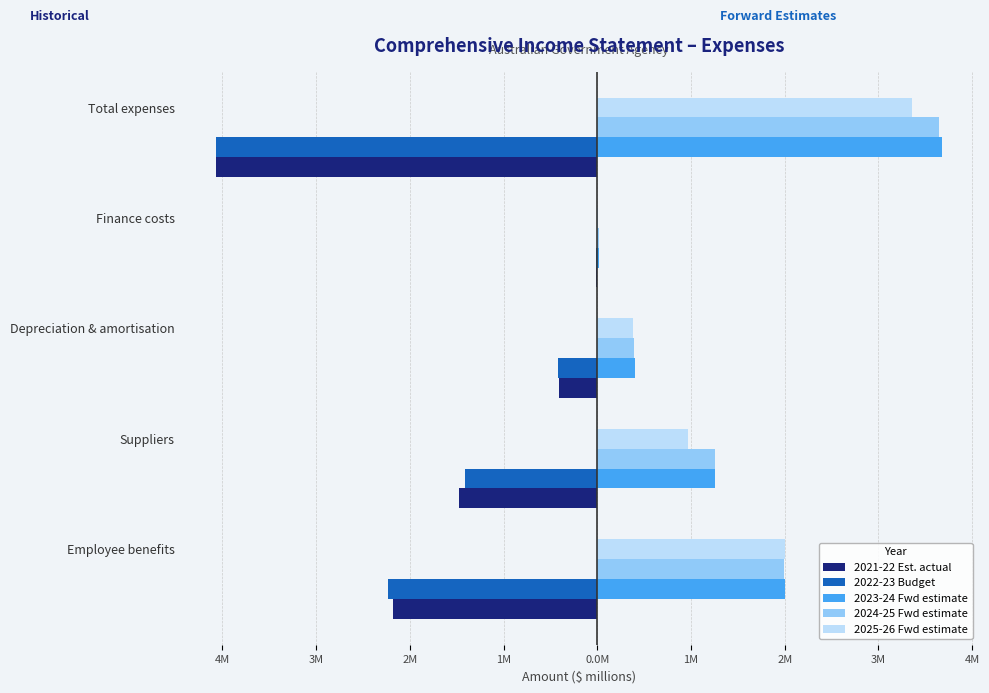

What is the average value of the 2022-23 Budget series?

-1.6